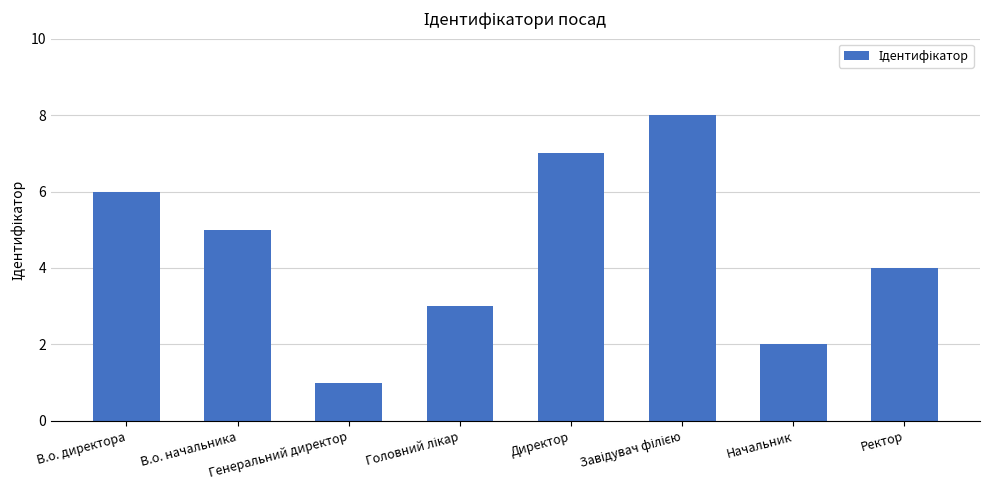

The chart shows a value of 3 at Директор. True or false?

False